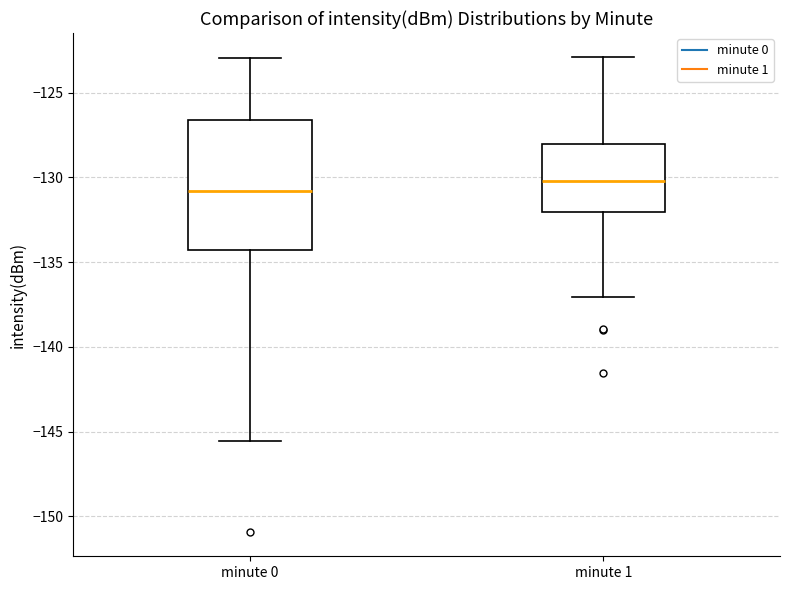

Reading left to right, read every box against the y-axis: the position of its median line, the range the box covers, and the ends of its whiskers. The values are not printed on the chart, so give them approximately, as read against the axis.

minute 0: median -131.0, box -134.5 to -126.5, whiskers -145.5 to -123.0
minute 1: median -130.0, box -132.0 to -128.0, whiskers -137.0 to -123.0